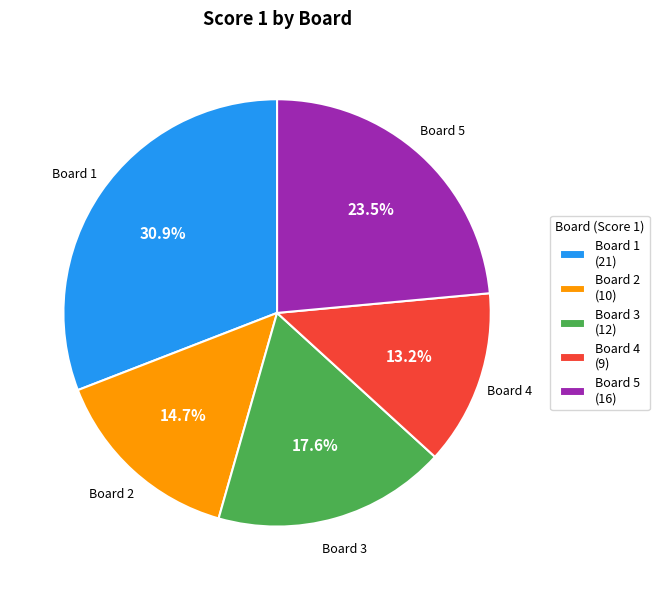

Which slice is the smallest?

Board 4 (9)